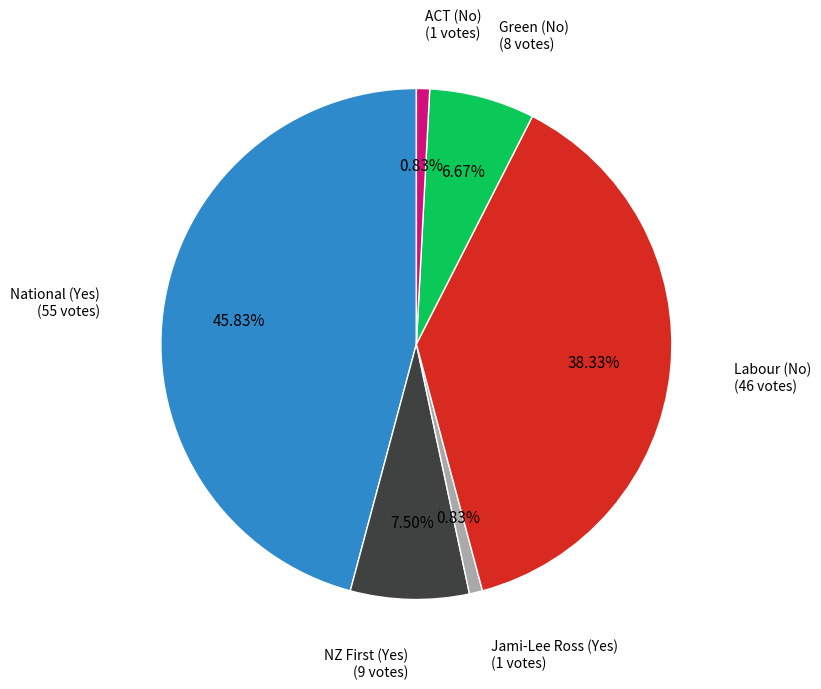

Is there any slice that represents more than half of the pie?

No